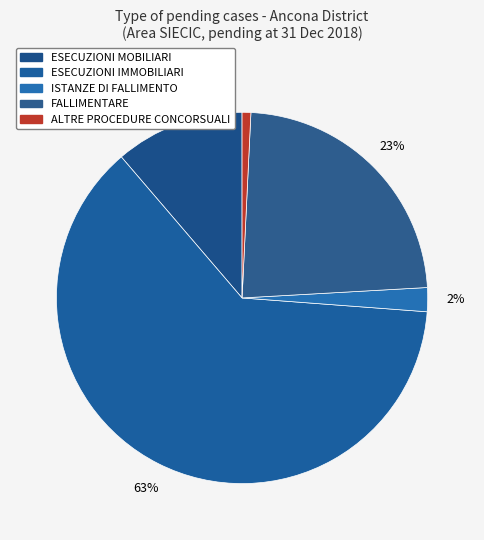

Rank the categories by value from lowest to highest.

ALTRE PROCEDURE CONCORSUALI, ISTANZE DI FALLIMENTO, ESECUZIONI MOBILIARI, FALLIMENTARE, ESECUZIONI IMMOBILIARI